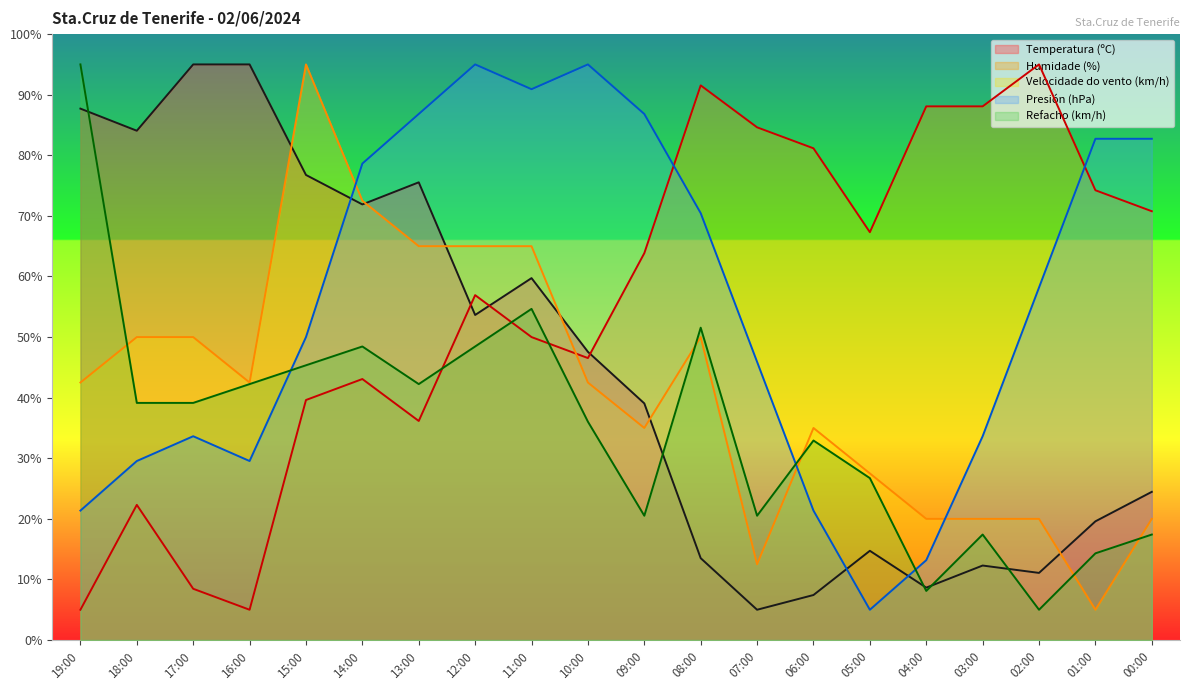

What is the difference between the highest and lowest values at 04:00?

80.0